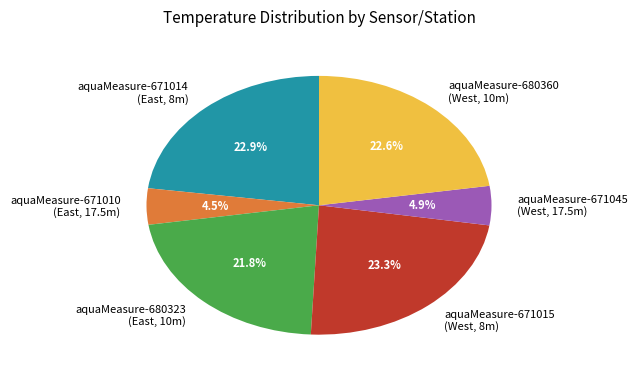

Which has a higher value, aquaMeasure-671010 (East, 17.5m) or aquaMeasure-671014 (East, 8m)?

aquaMeasure-671014 (East, 8m)